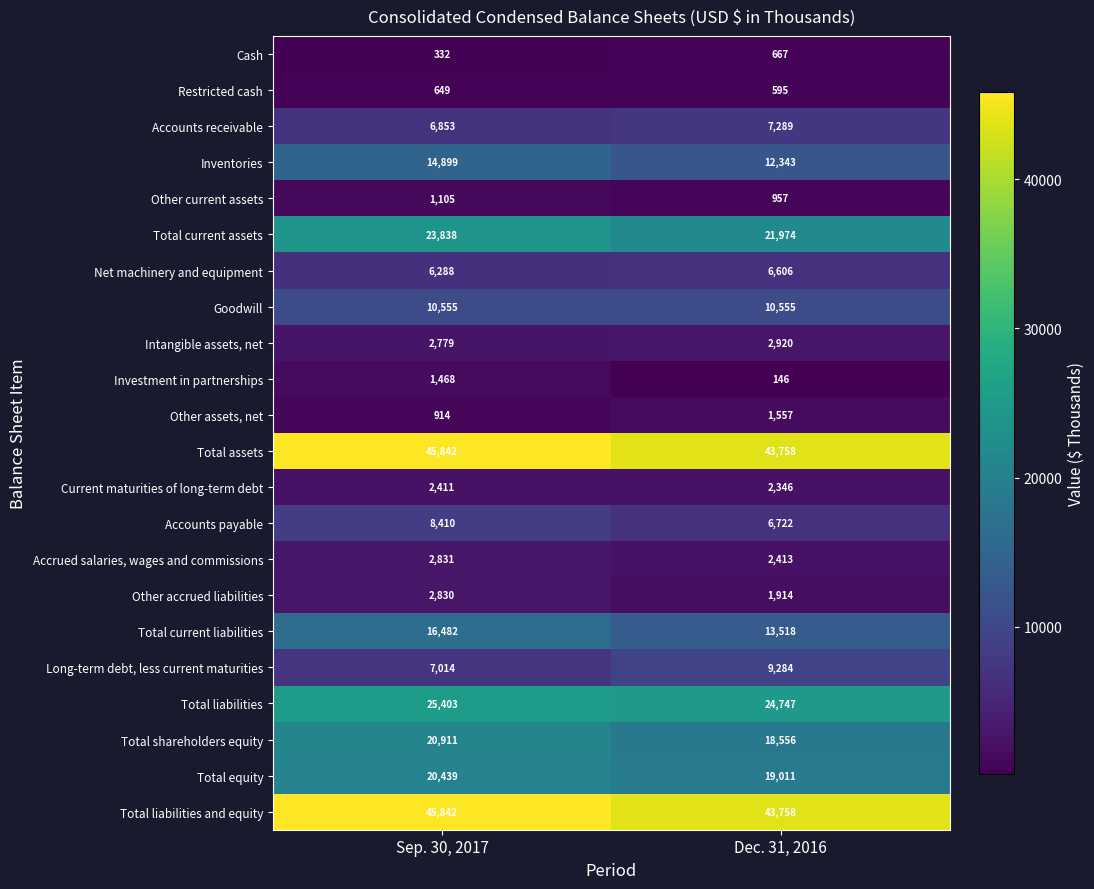

List the labels in order of Total current assets value, smallest first.

Dec. 31, 2016, Sep. 30, 2017